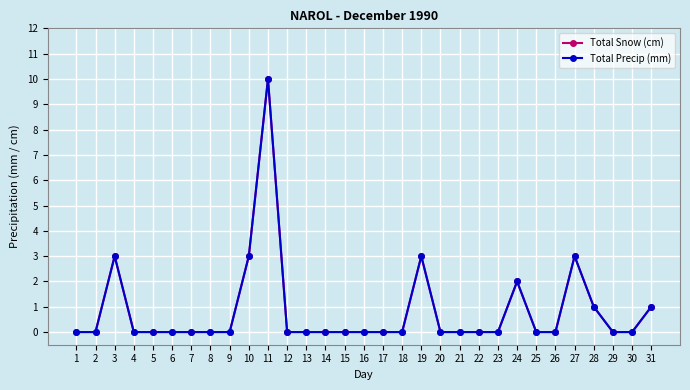

Which category has the lowest value in the Total Snow (cm) series?

1